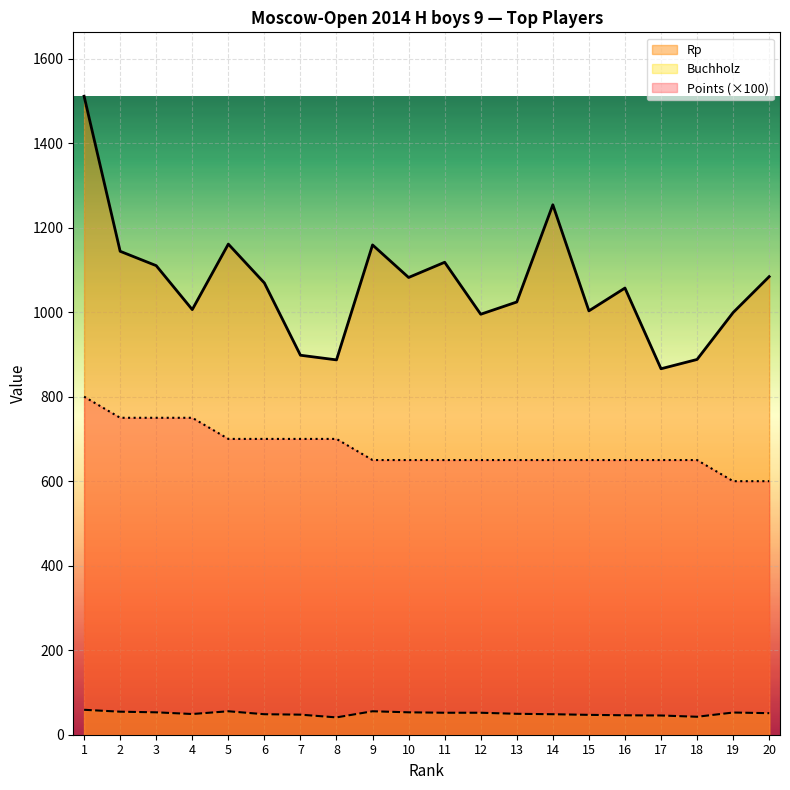

What is the difference between the Points values at 14 and 4?

100.0